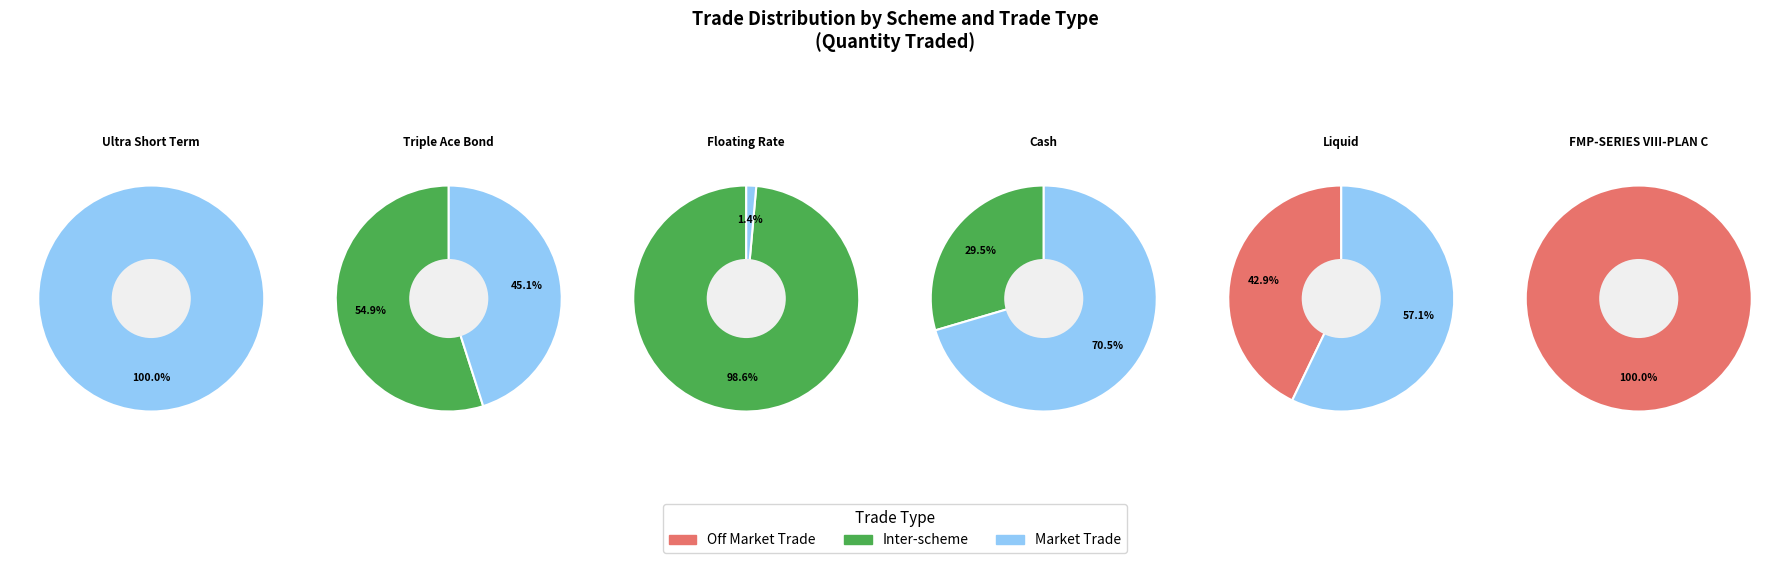

Combined, do Off Market Trade and Market Trade account for over 50%?

No